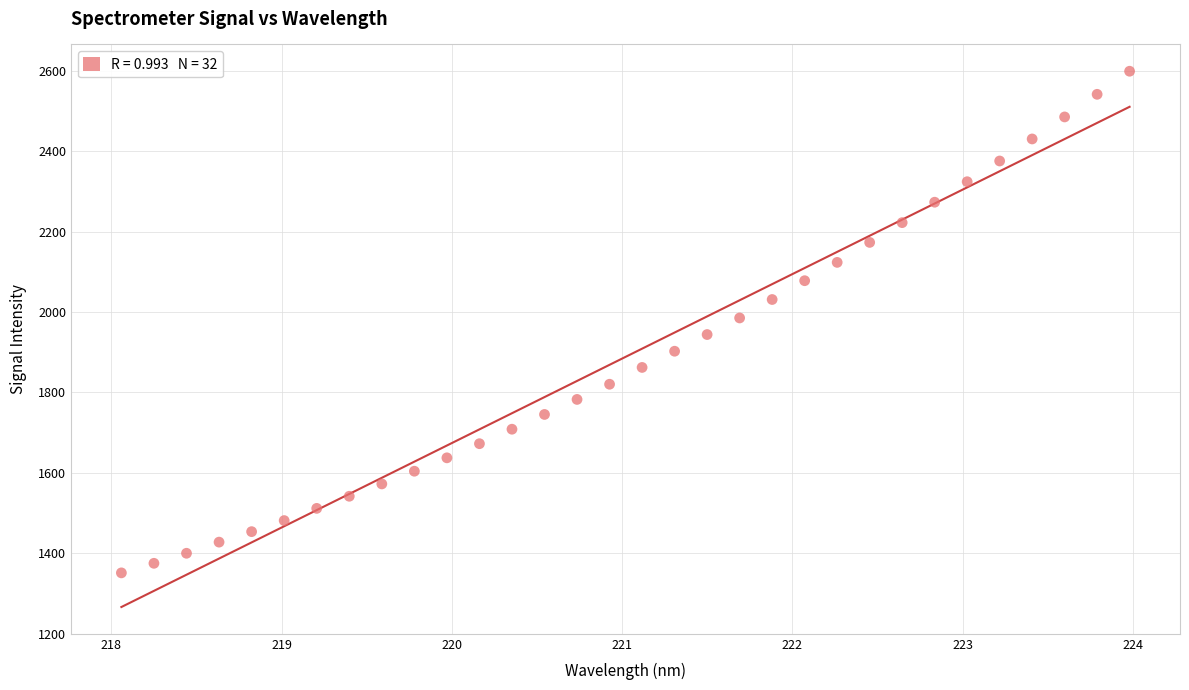

What is the range of X values (max minus min)?

5.9